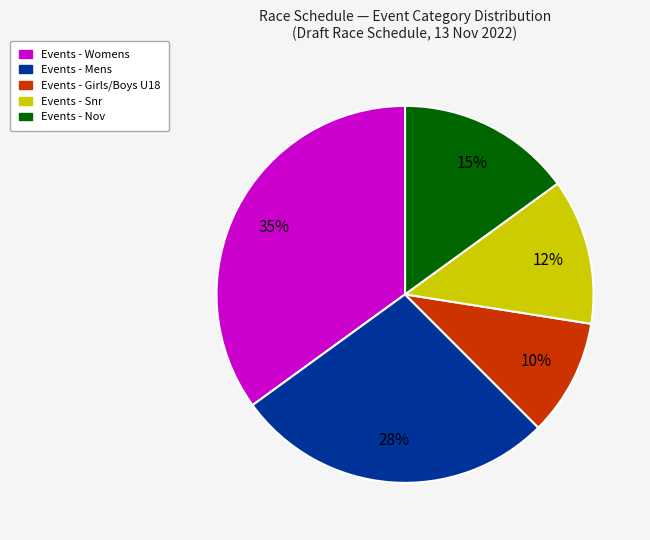

Is there any slice that represents more than half of the pie?

No